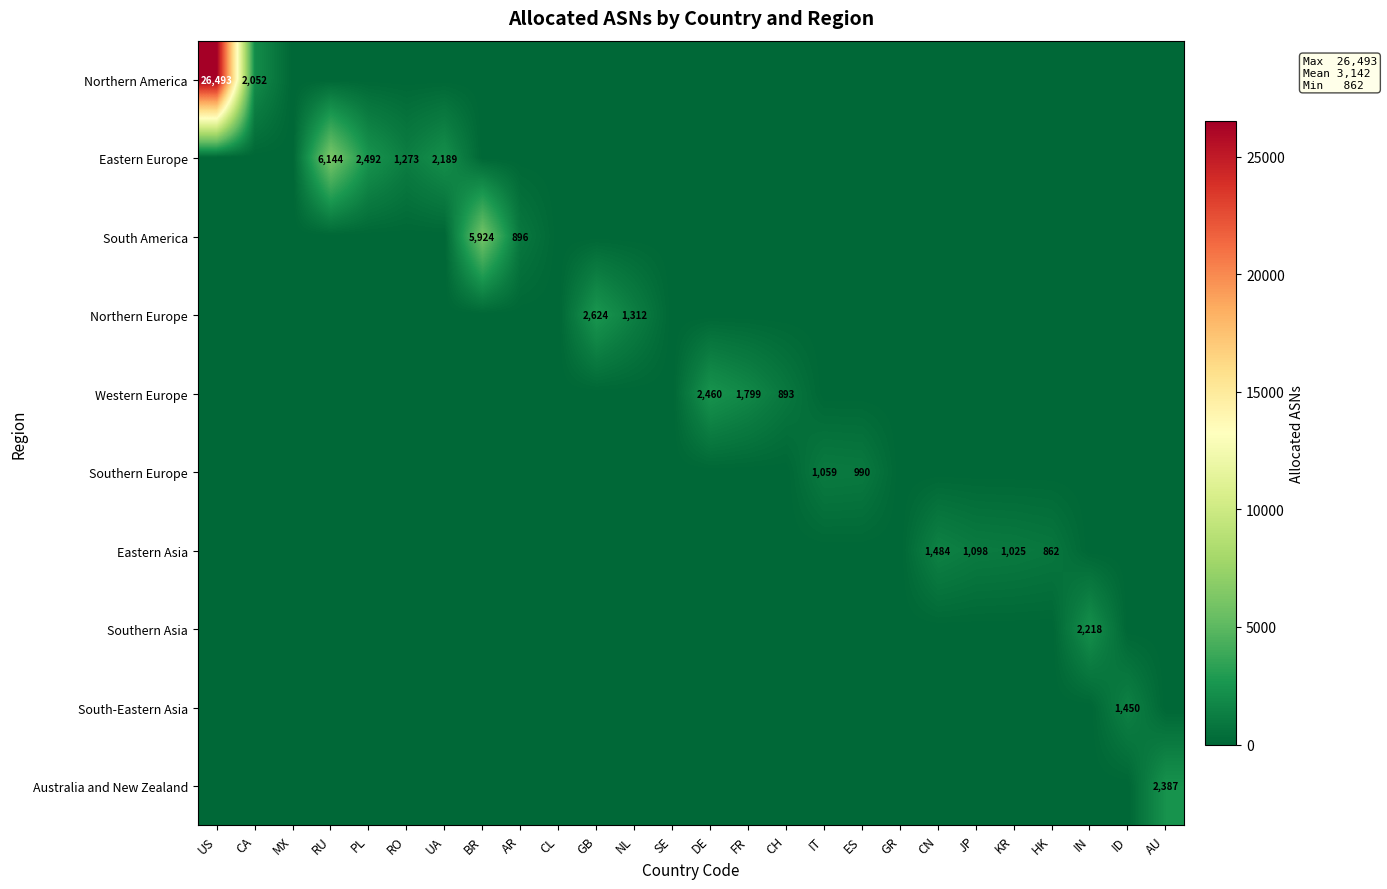

The Eastern Europe series shows 1988 at RU. True or false?

False